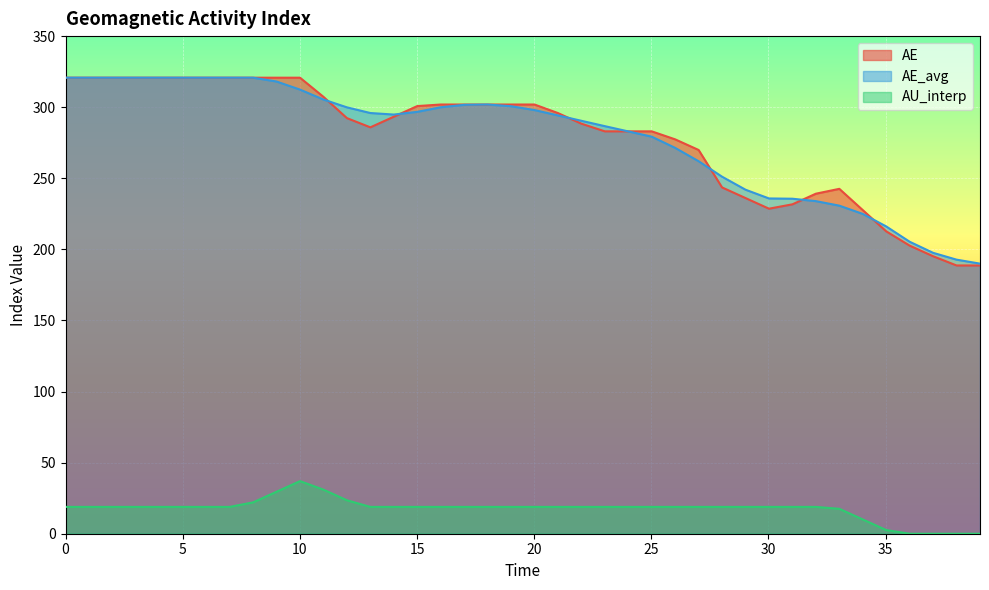

Which series has the largest range (max minus min)?

AE